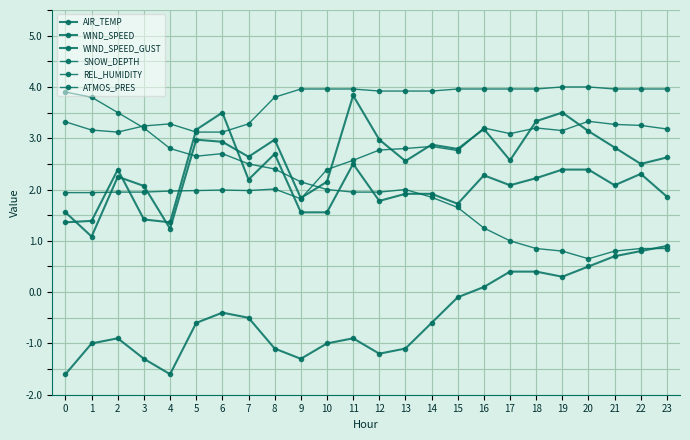

Count the number of categories in the chart.

24